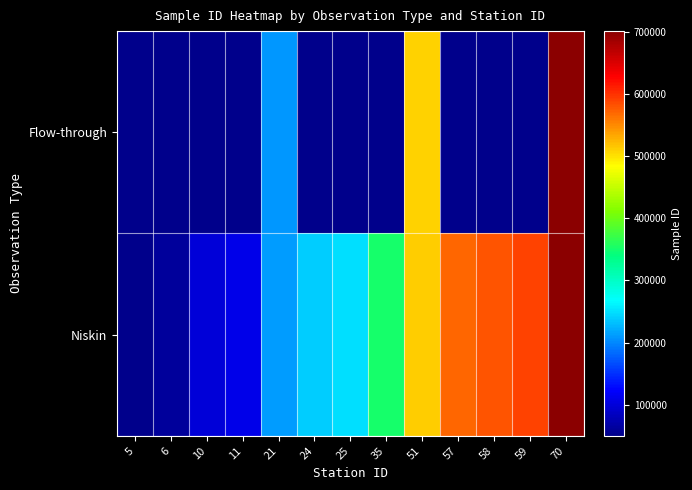

What is the sum of the Niskin values at 10 and 59?

691502.0